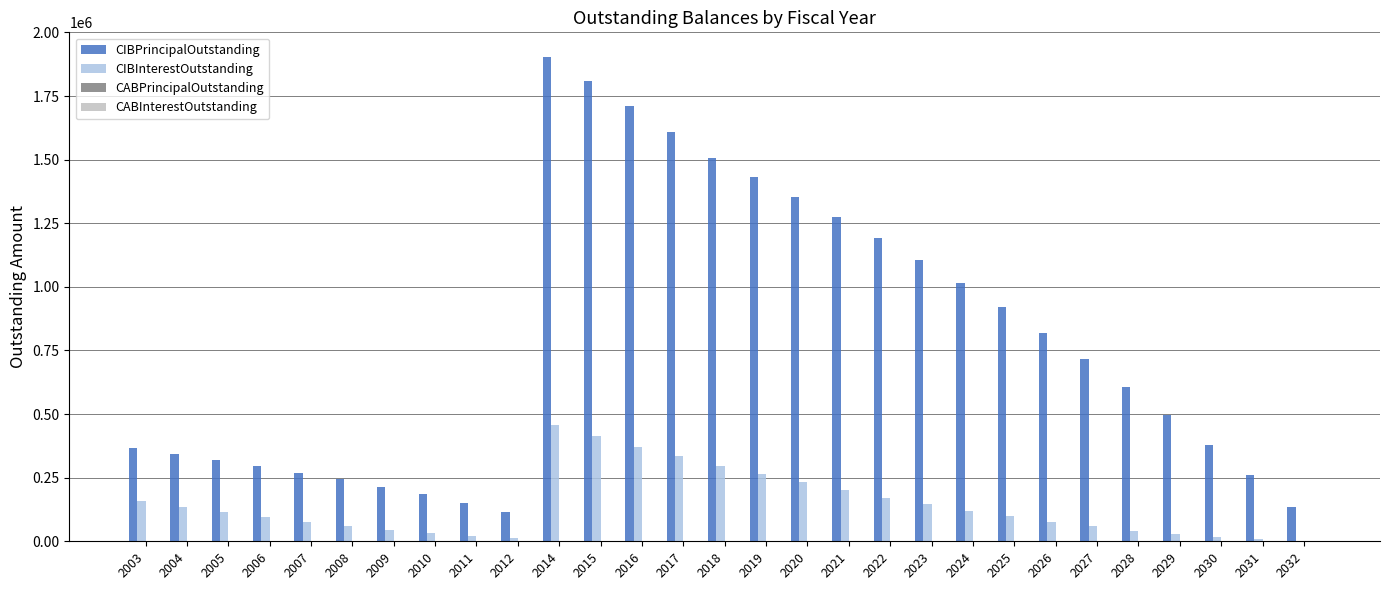

The value of CIBPrincipalOutstanding at 2020 is 2023621.9. True or false?

False